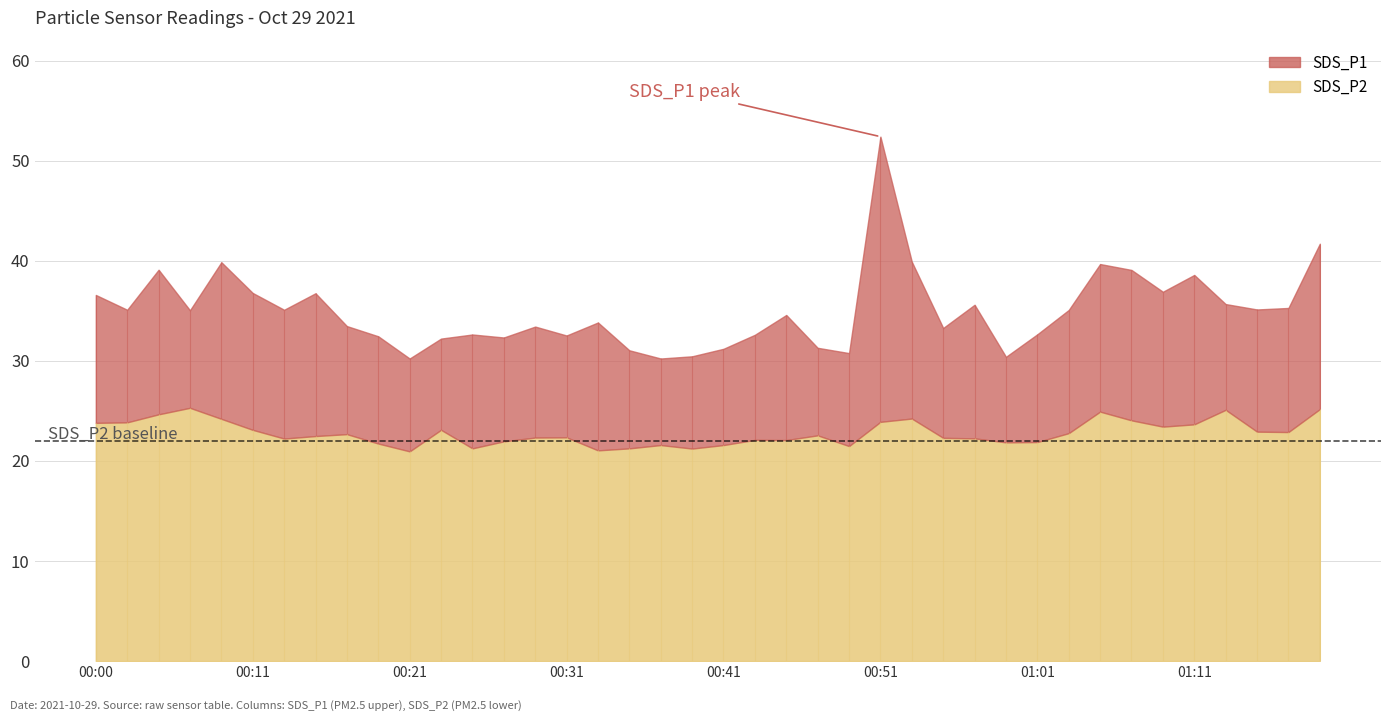

Which category has the lowest value across all series?

00:21